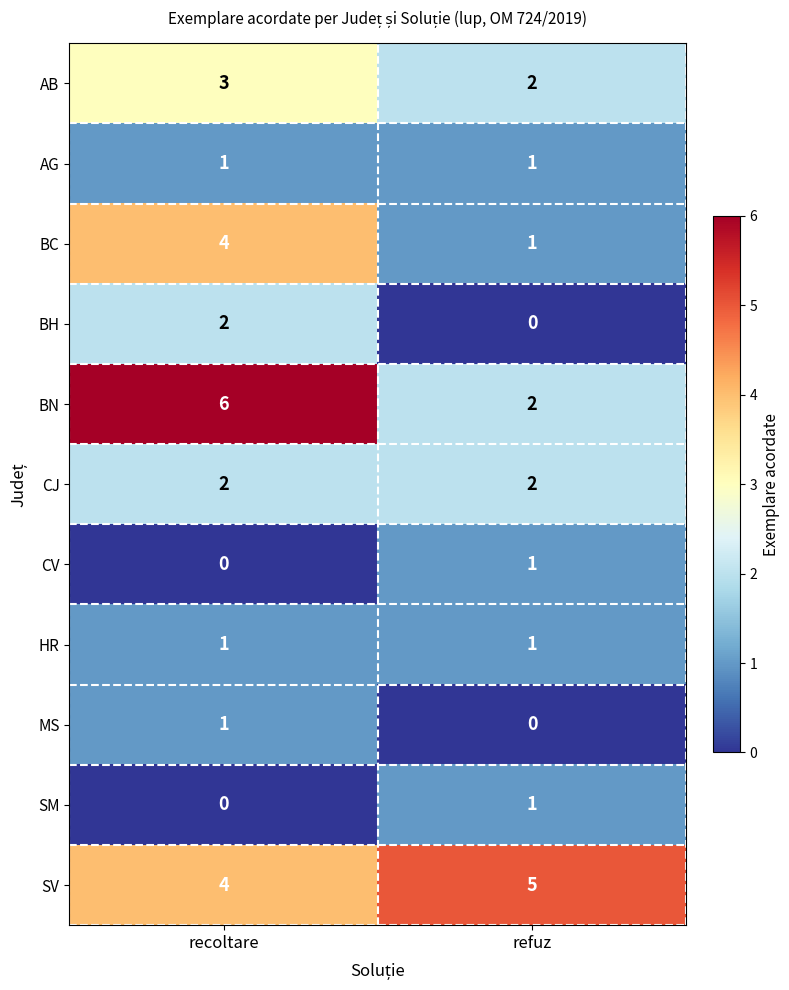

The value of CV at recoltare is -1. True or false?

False